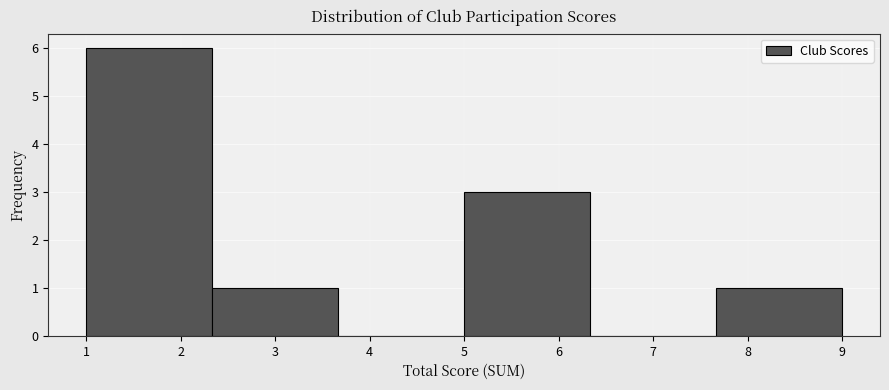

Over which range of the x-axis is the bar tallest?

1.0 to 2.3